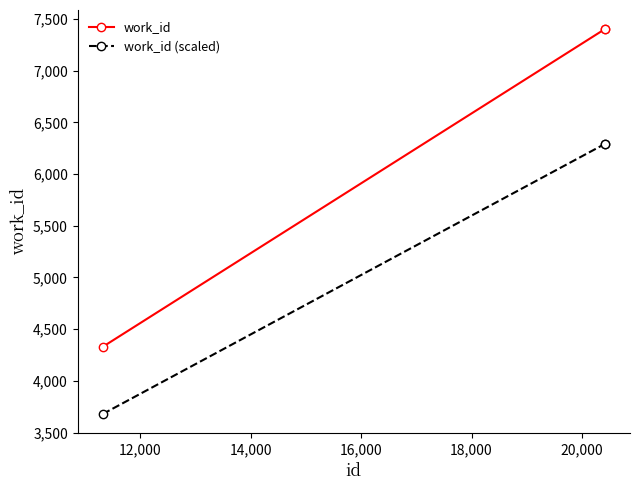

What is the difference between the maximum and minimum values in the work_id series?

3070.0